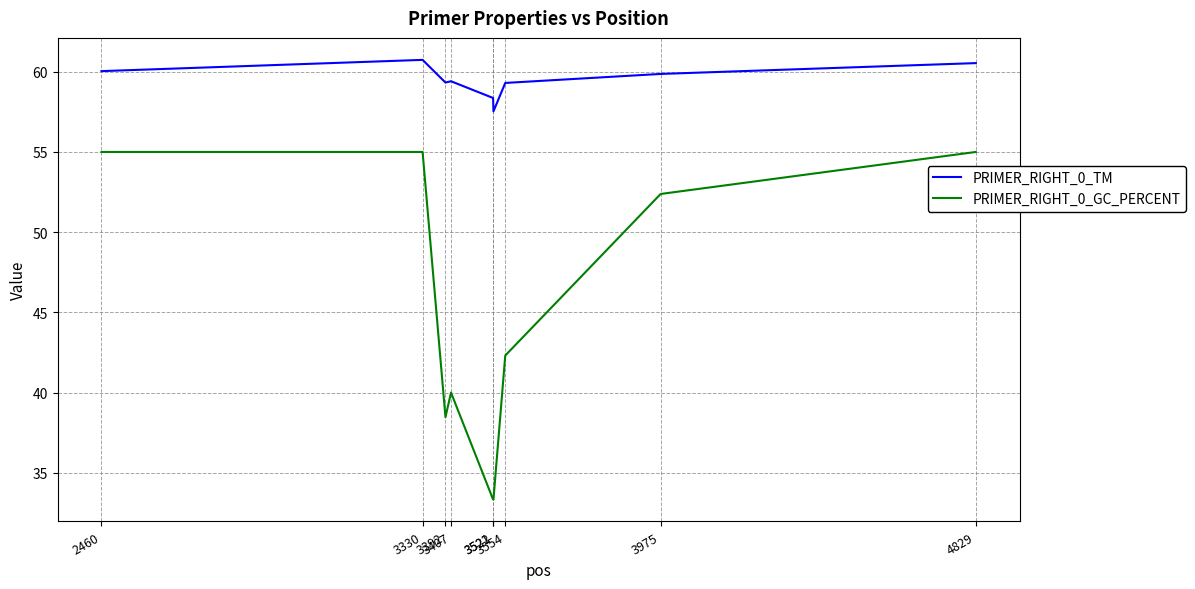

What are all the series names shown in the legend?

PRIMER_RIGHT_0_TM, PRIMER_RIGHT_0_GC_PERCENT